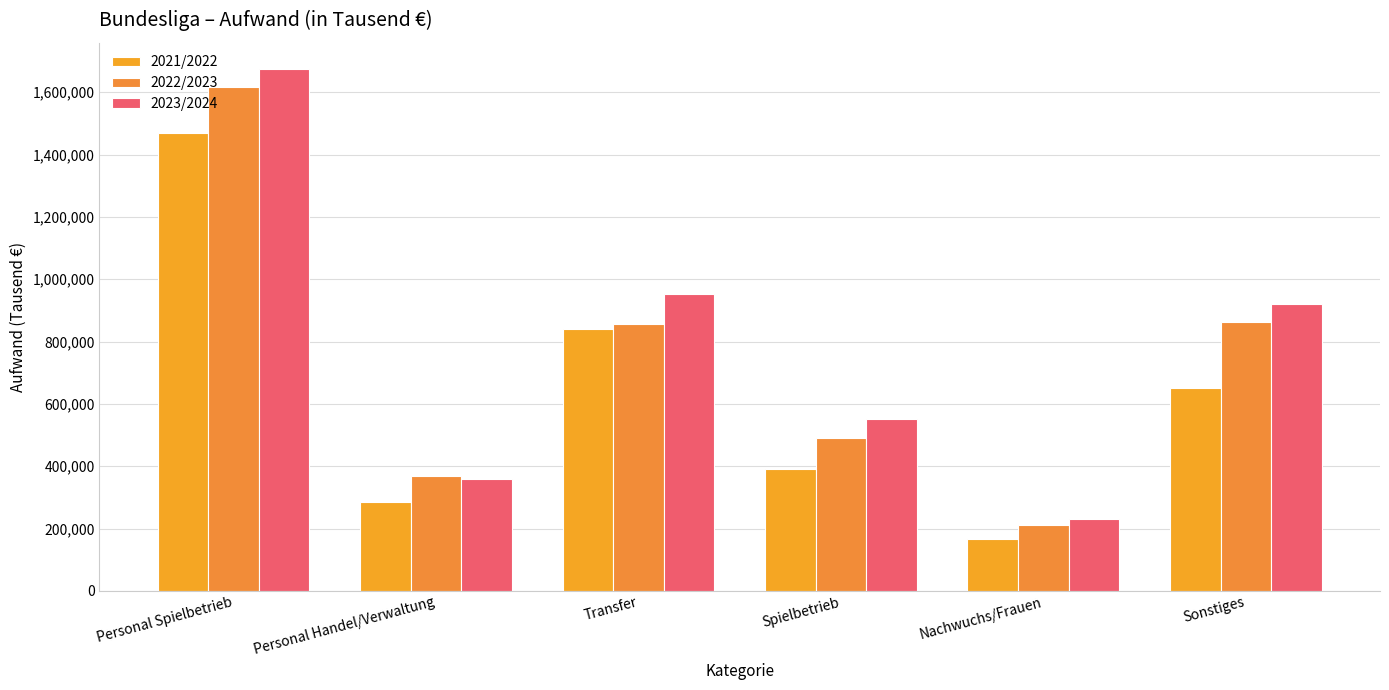

What is the difference between the second highest and second lowest values in the 2022/2023 series?

494833